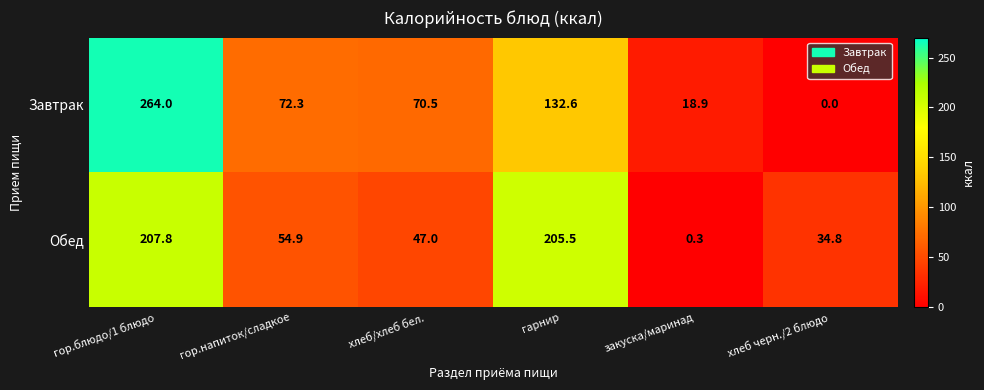

Is it true that Обед equals 47.0 at хлеб/хлеб бел.?

True